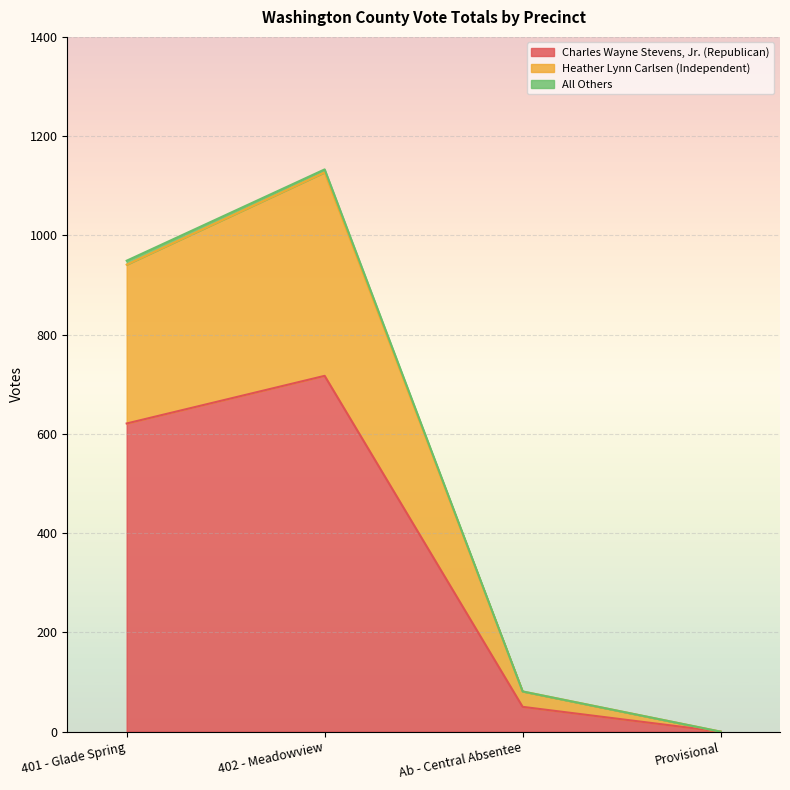

The value of Charles Wayne Stevens, Jr. (Republican) at 402 - Meadowview is 966. True or false?

False